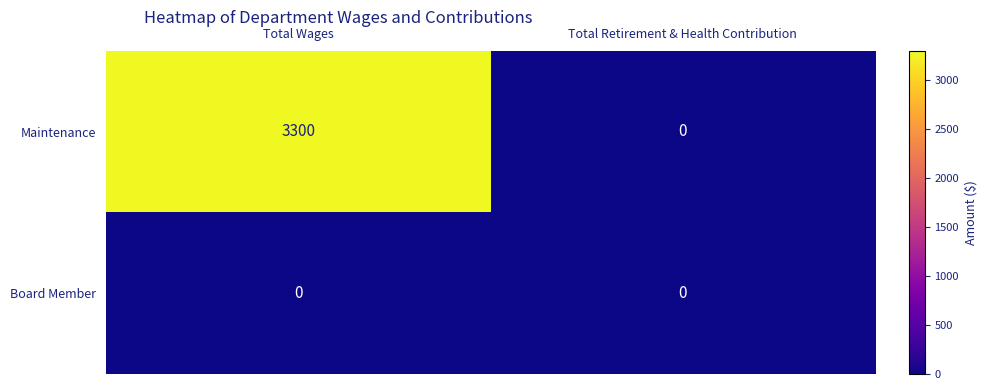

Which series has the largest range (max minus min)?

Maintenance